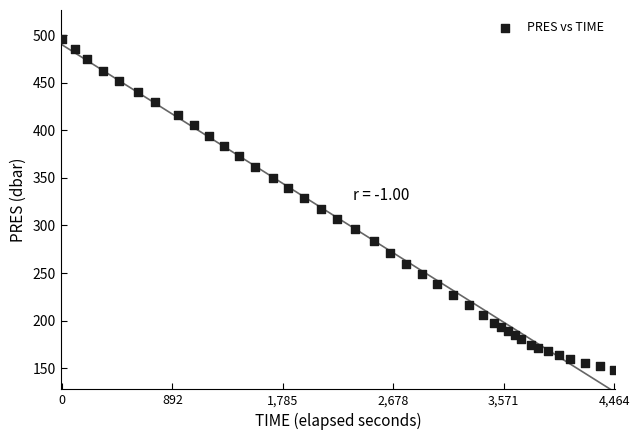

What is the range of X values (max minus min)?

4464.0